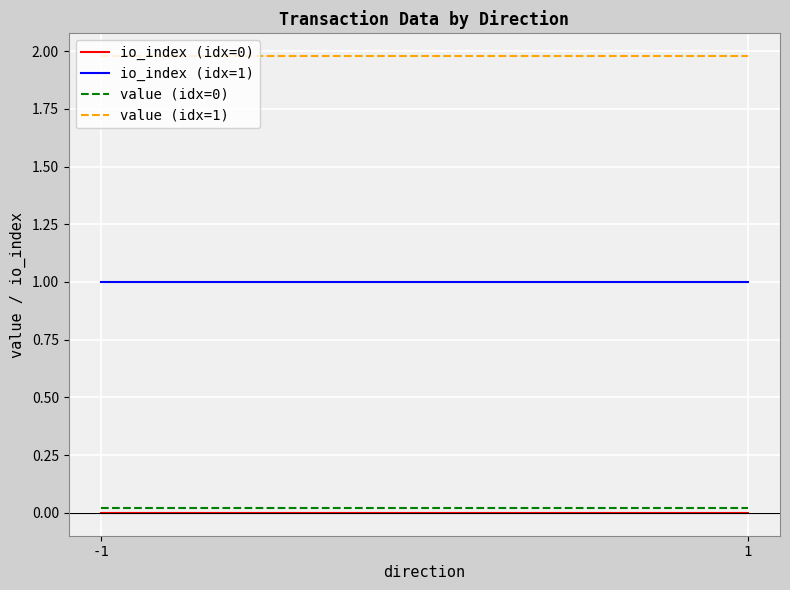

Where is io_index (idx=1) nearest to the value 1?

-1